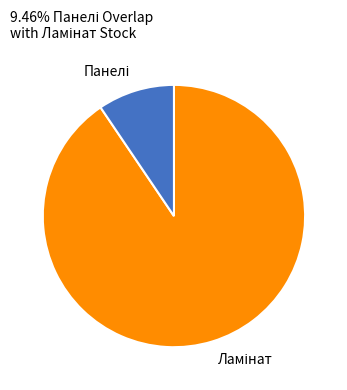

Count the number of slices in the pie.

2